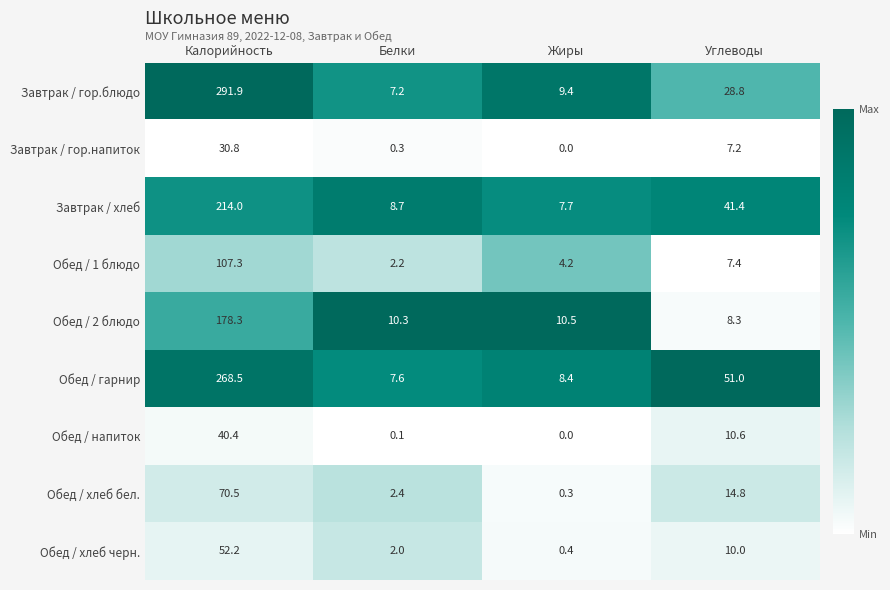

What is the difference between the Обед / гарнир values at Жиры and Белки?

0.8